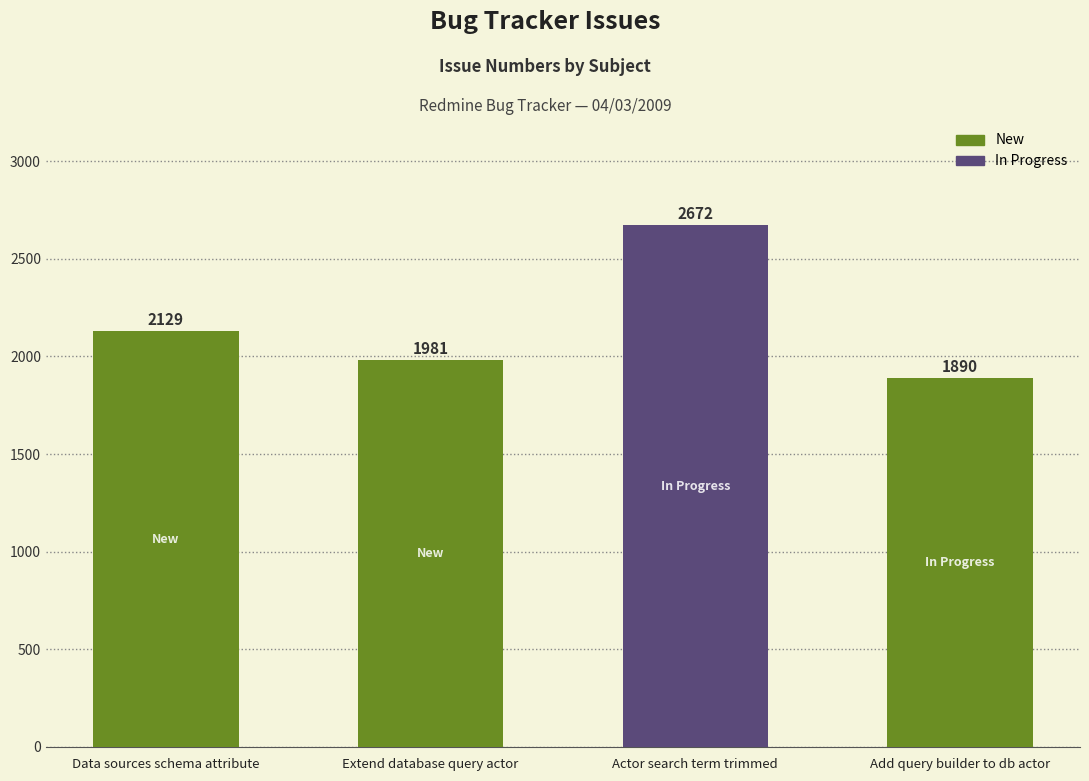

List the labels in order of value, largest first.

Actor search term trimmed, Data sources schema attribute, Extend database query actor, Add query builder to db actor